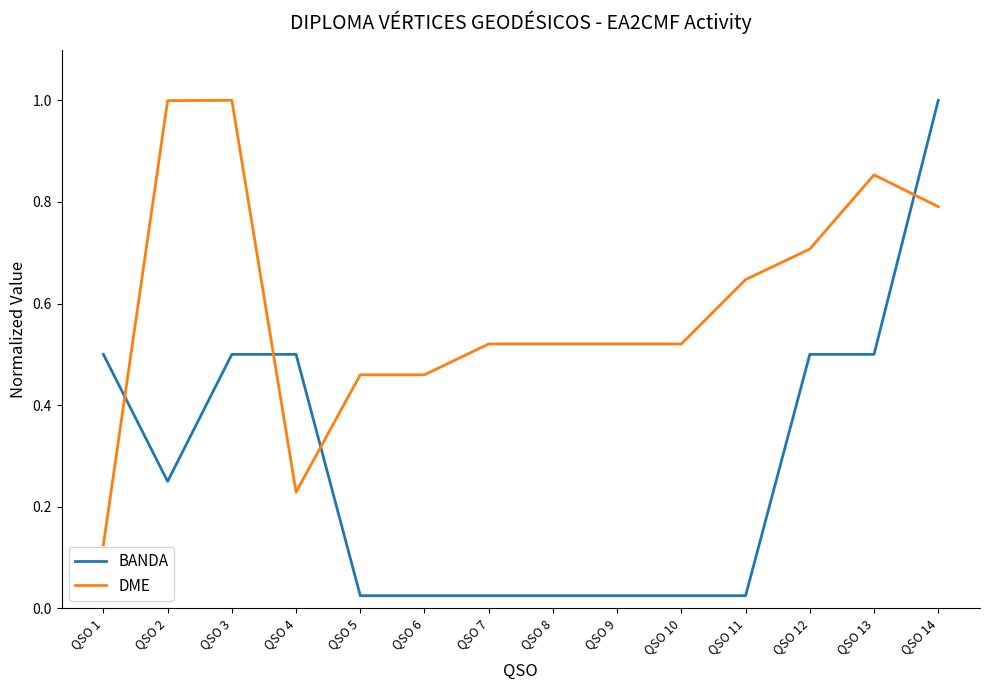

True or false: DME has more than 0 interior local peaks.

True